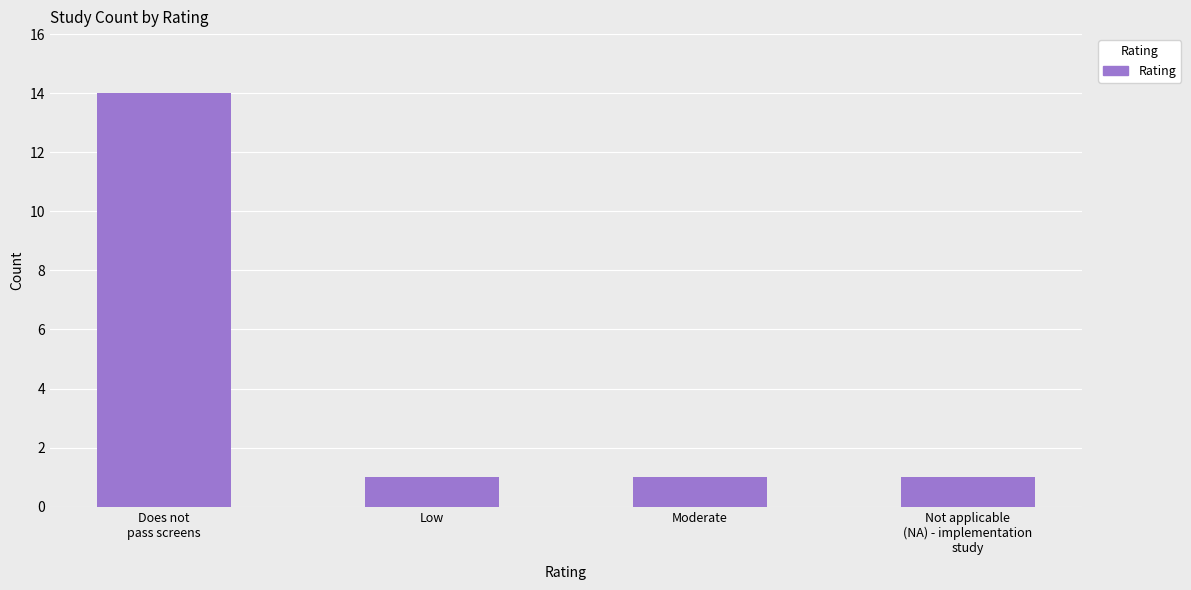

Where is the data nearest to the value 7?

Low